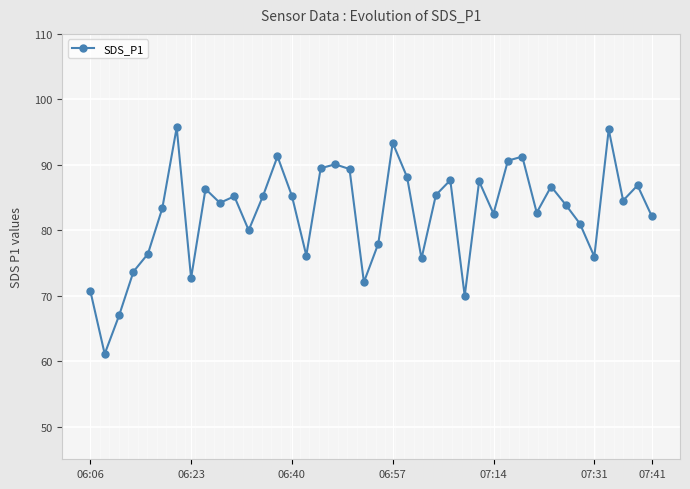

True or false: there are more than 2 points higher than both neighbors.

True